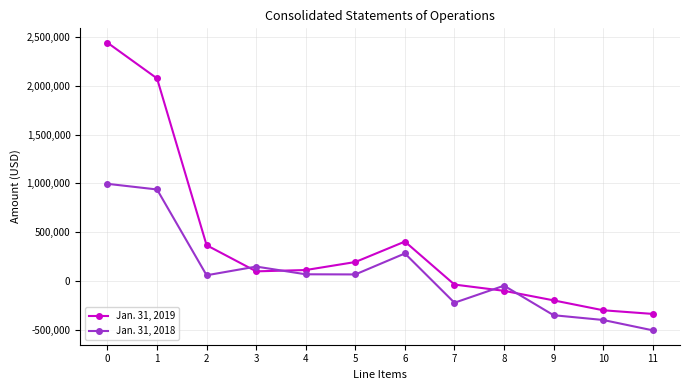

Where is Jan. 31, 2019 nearest to the value 1052665?

6